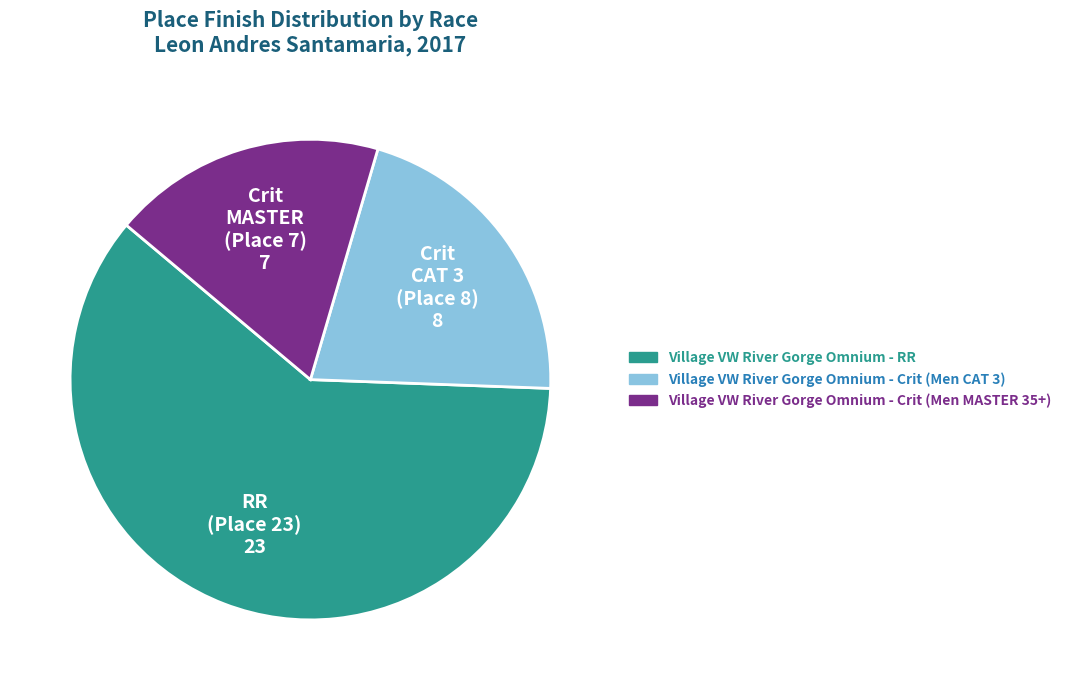

The Village VW River Gorge Omnium - RR slice represents 61% of the pie. True or false?

True